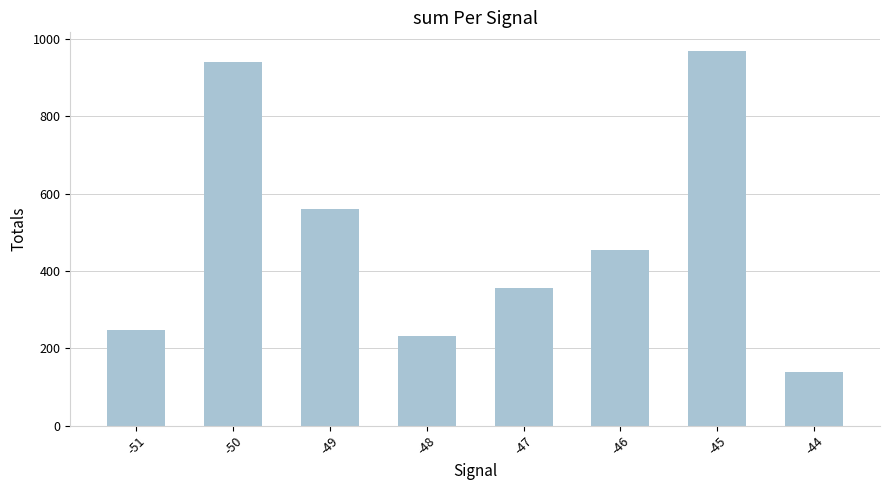

Is it true that the value at -50 is 442.7?

False